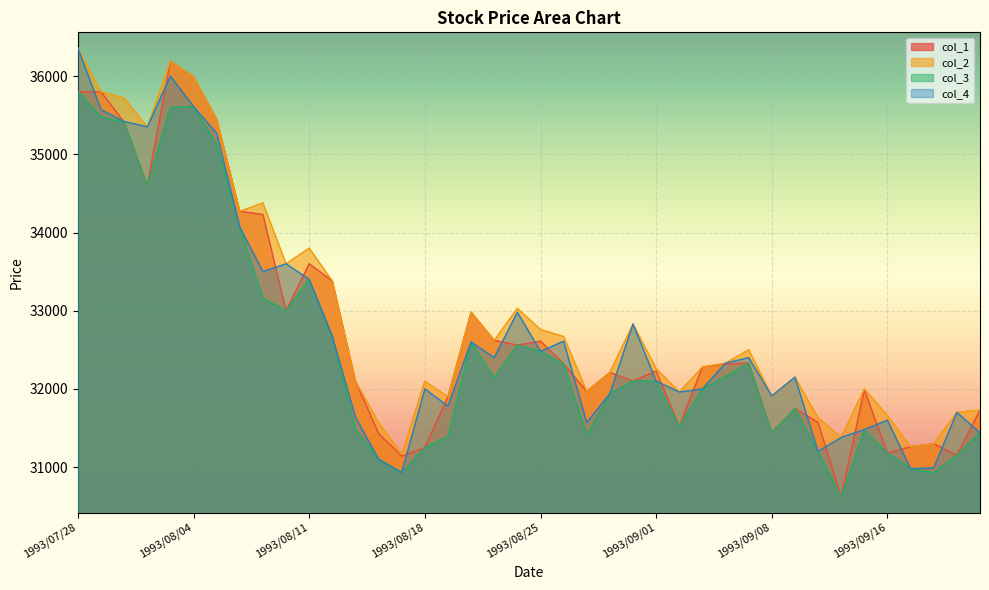

True or false: col_1 has a value of 40538 at 1993/08/17.

False